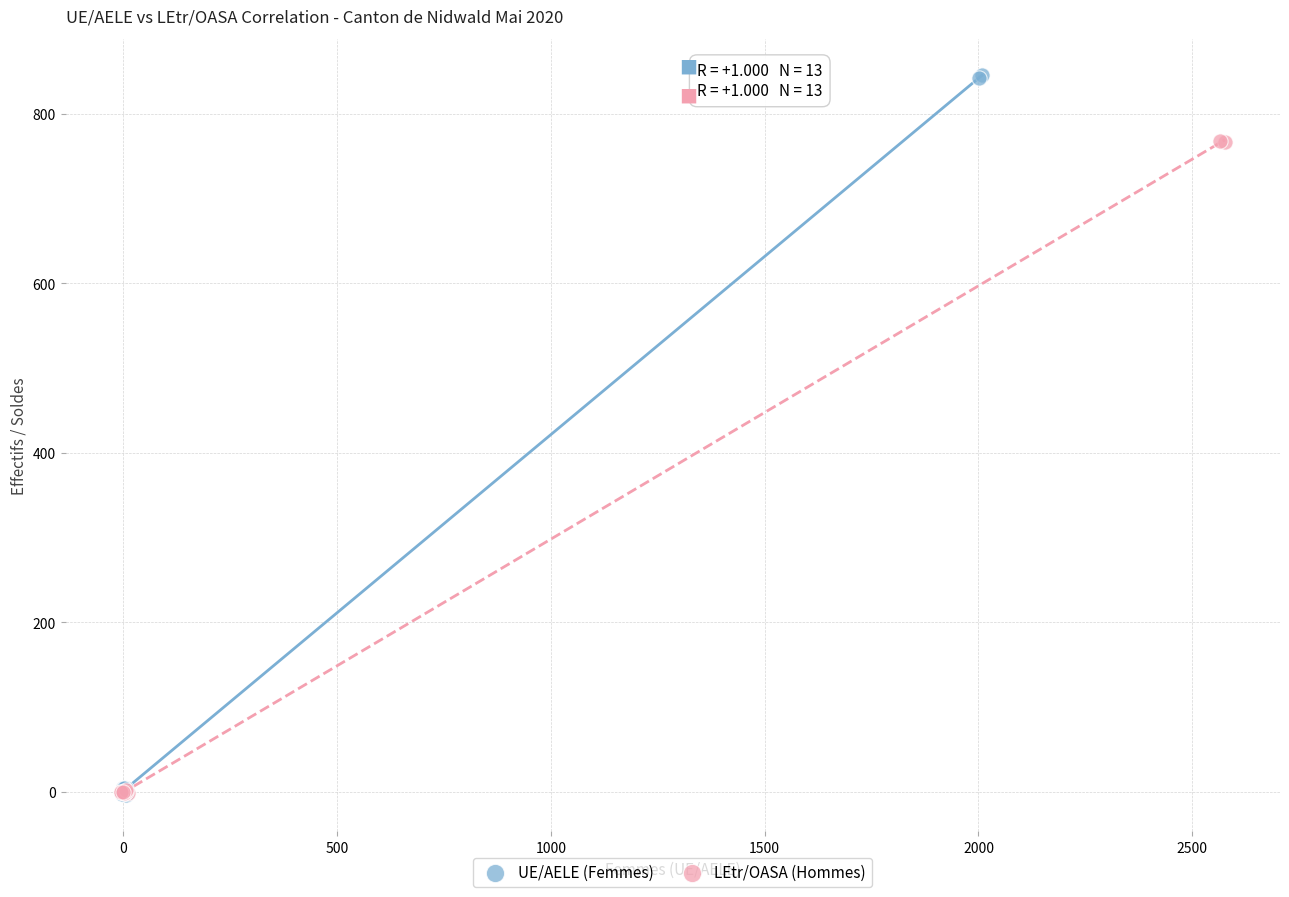

Which series has the widest spread of Y values?

UE/AELE (Femmes)